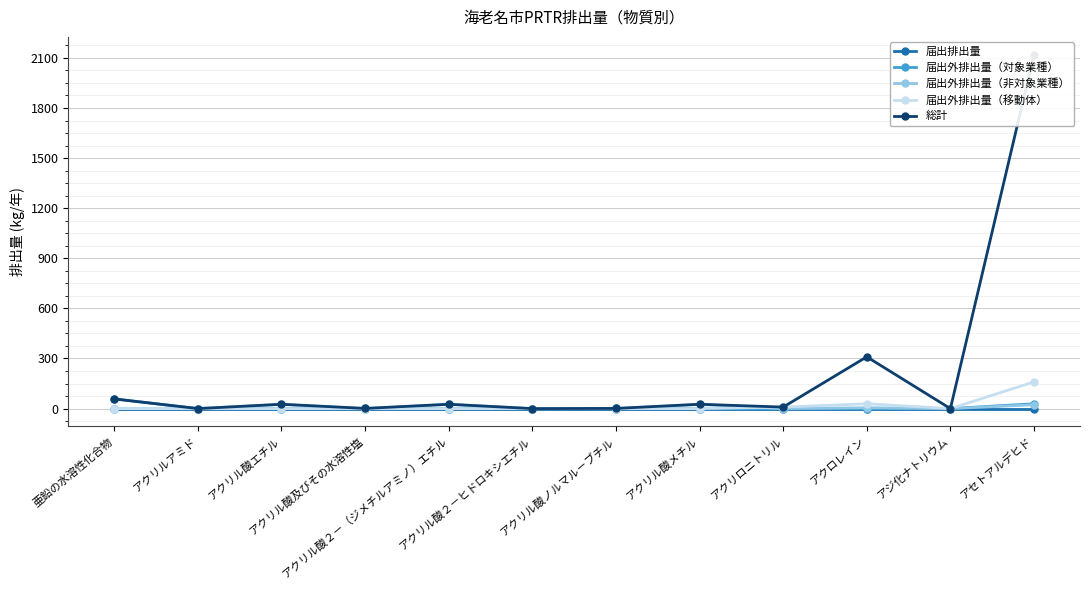

How many lines are shown in the chart?

5